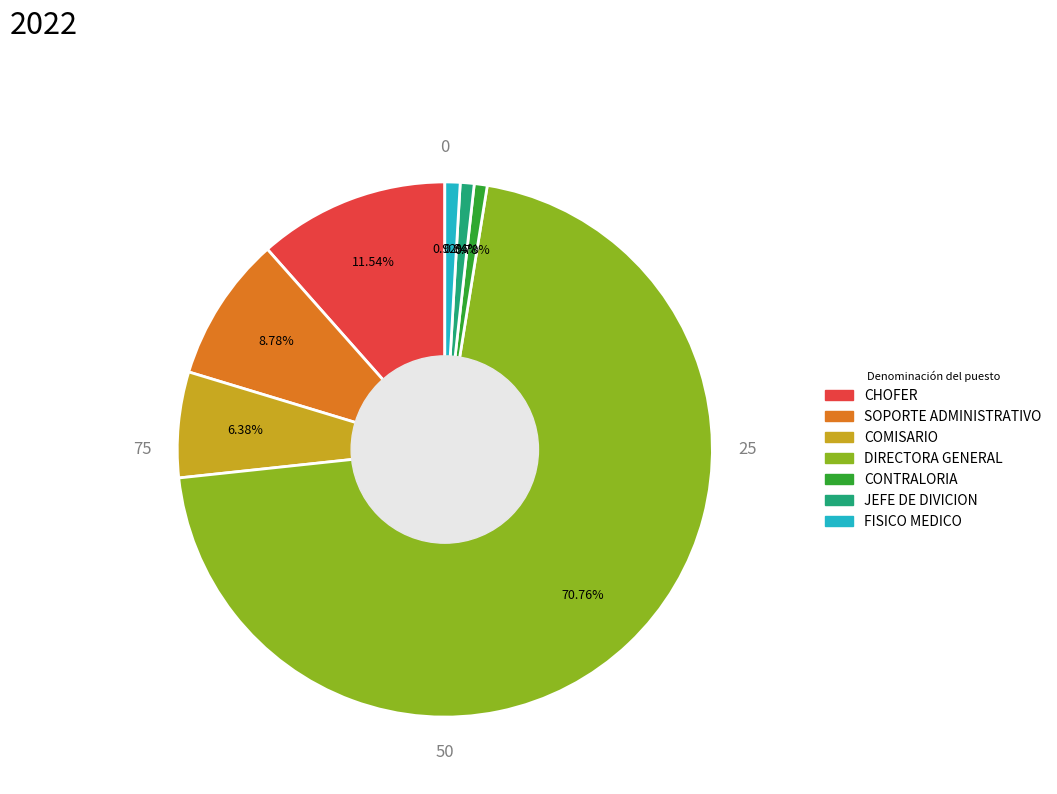

How many segments does this pie chart have?

7